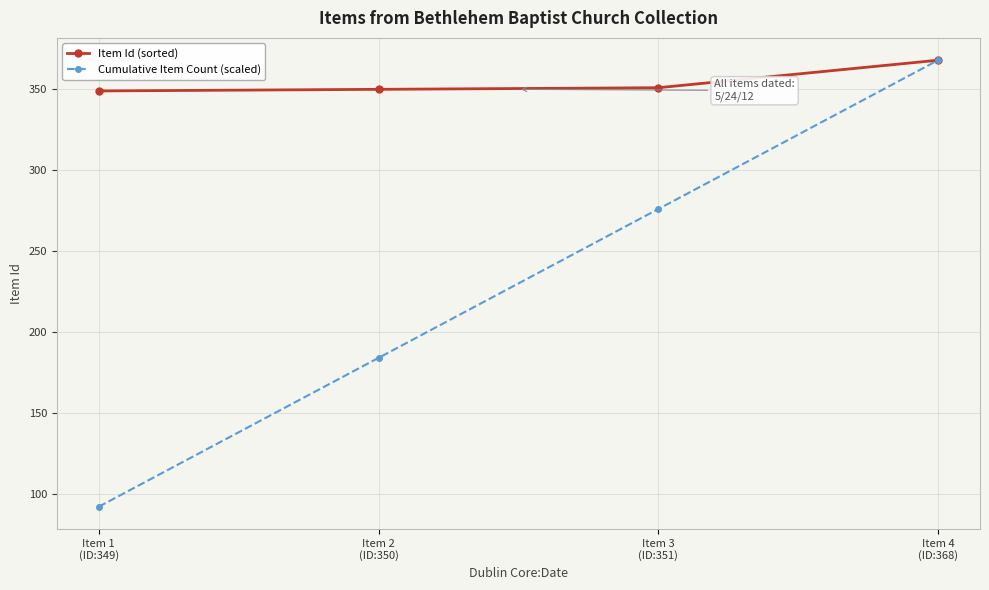

What is the difference between the Cumulative Item Count (scaled) values at Item 1
(ID:349) and Item 2
(ID:350)?

92